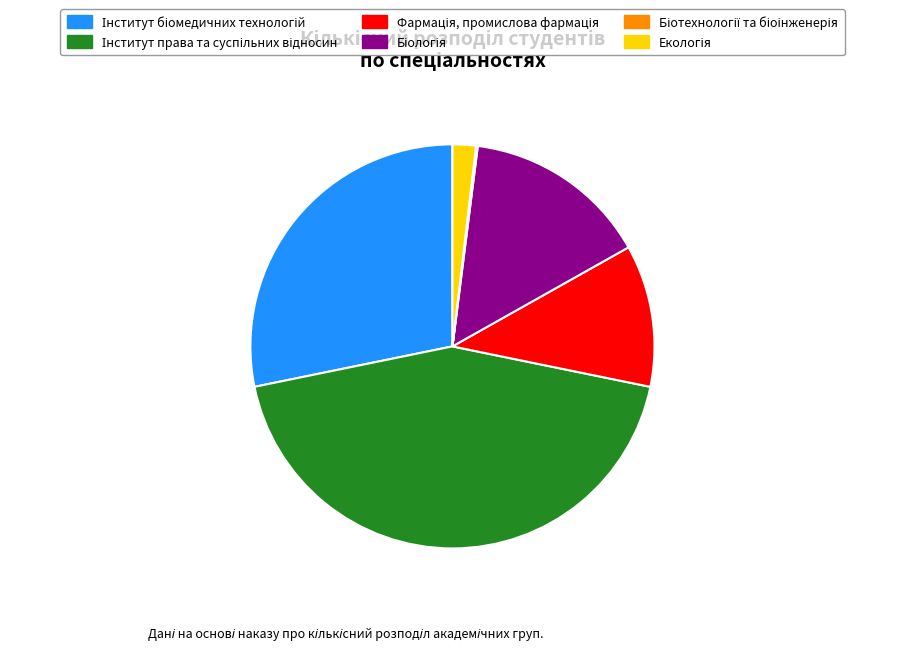

Does any single category account for the majority?

No